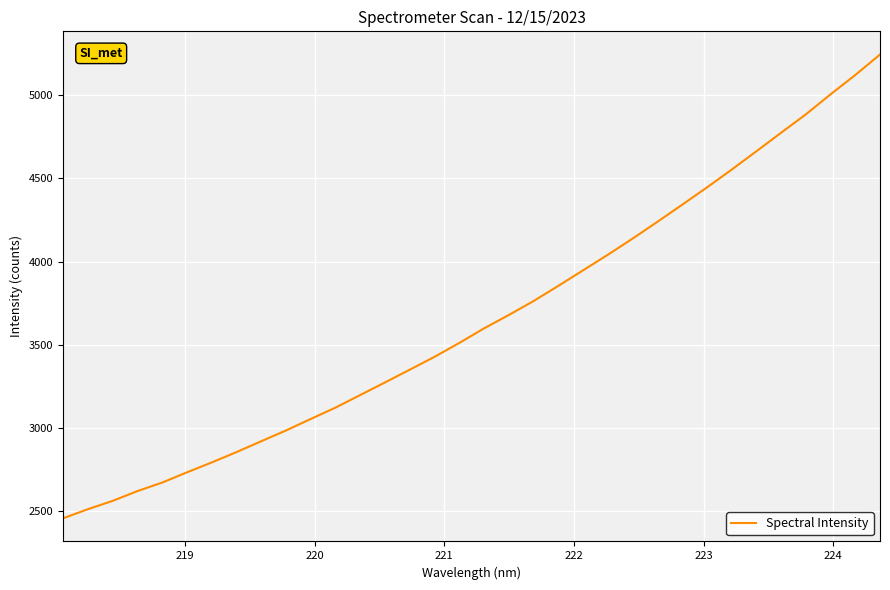

What is the smallest value displayed?

2456.6